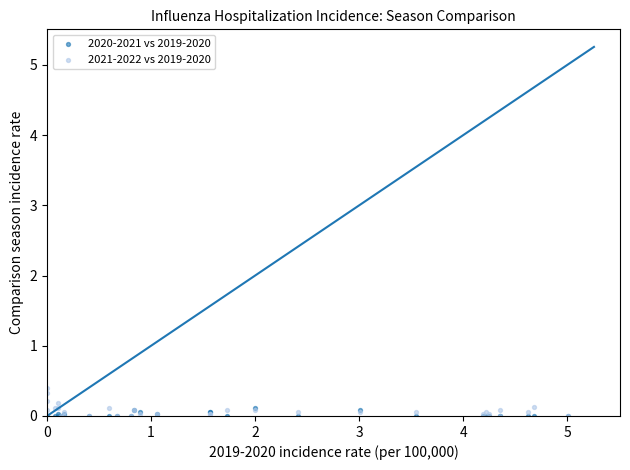

Which series contains the highest Y value?

2021-2022 vs 2019-2020